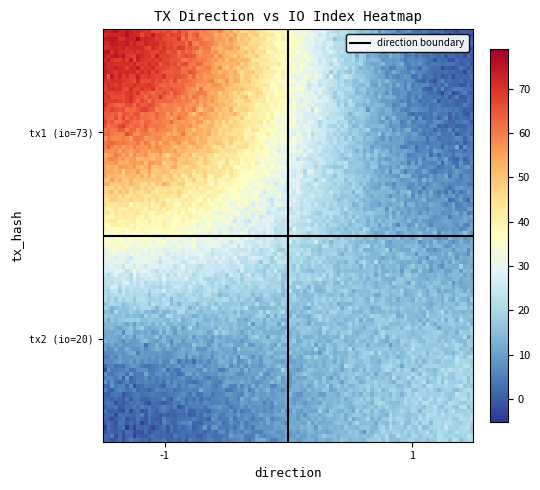

Reading right to left, transcribe all the data shown in this chart.

008cf241a2a8ffc66e157cf5eb349fcd33e9e44: io_index=73	direction=-1
c0db5ae880452087bbd7b3b3981c854f753e6df: io_index=20	direction=1